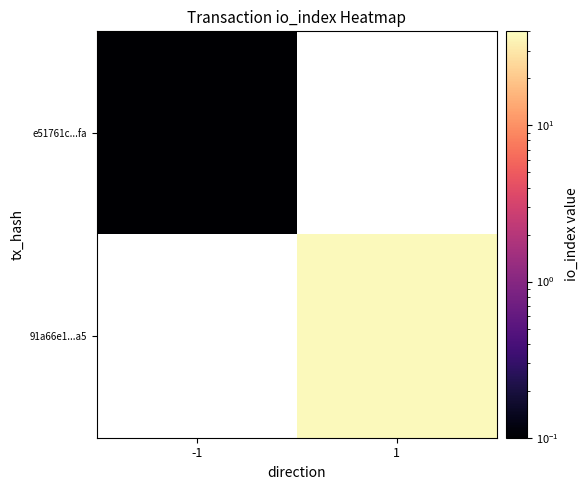

Is the value of e51761c...fa at -1 greater than the value of 91a66e1...a5 at -1?

No